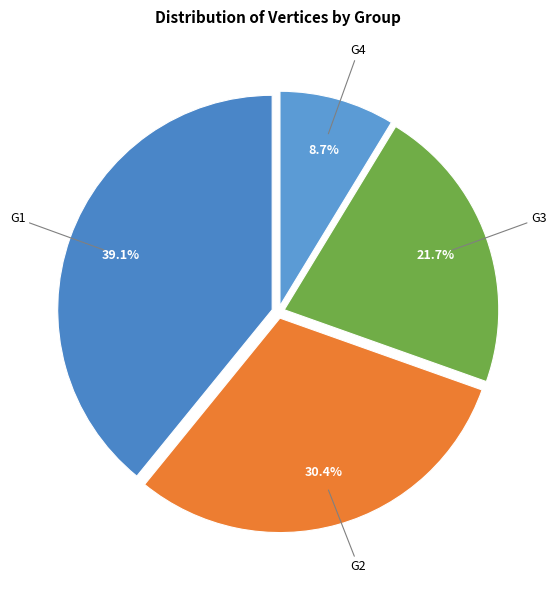

Which category has the smallest portion of the pie?

G4